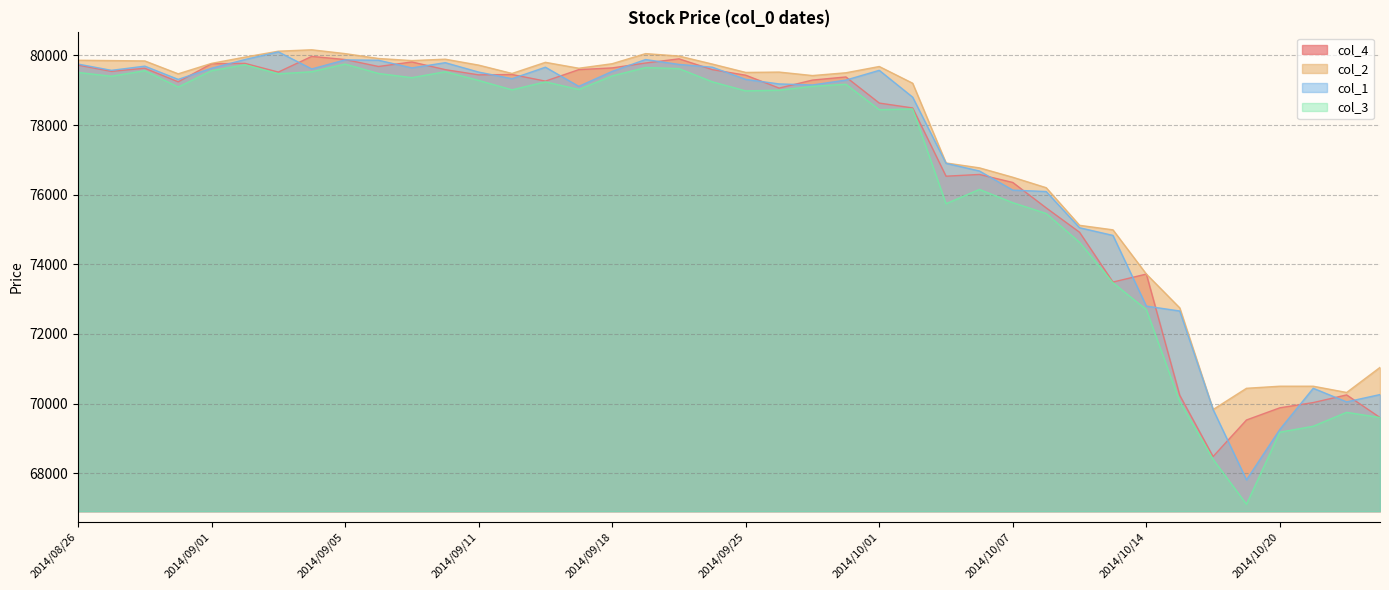

What is the maximum value for col_2?

80160